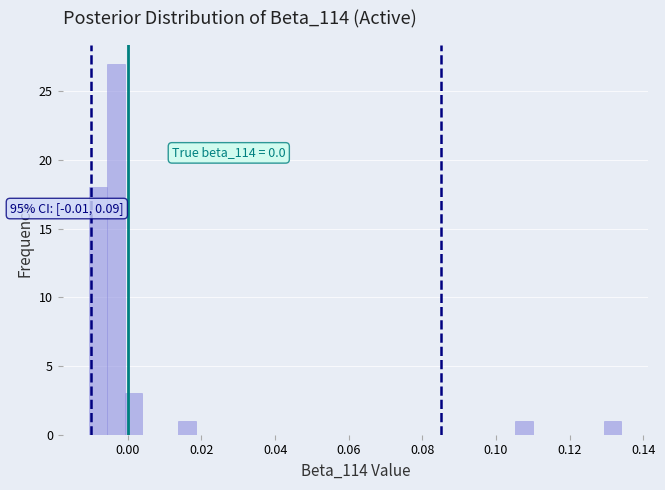

Around what value on the x-axis is the tallest bar? Give the approximate position of its centre, as read against the axis.

-0.004